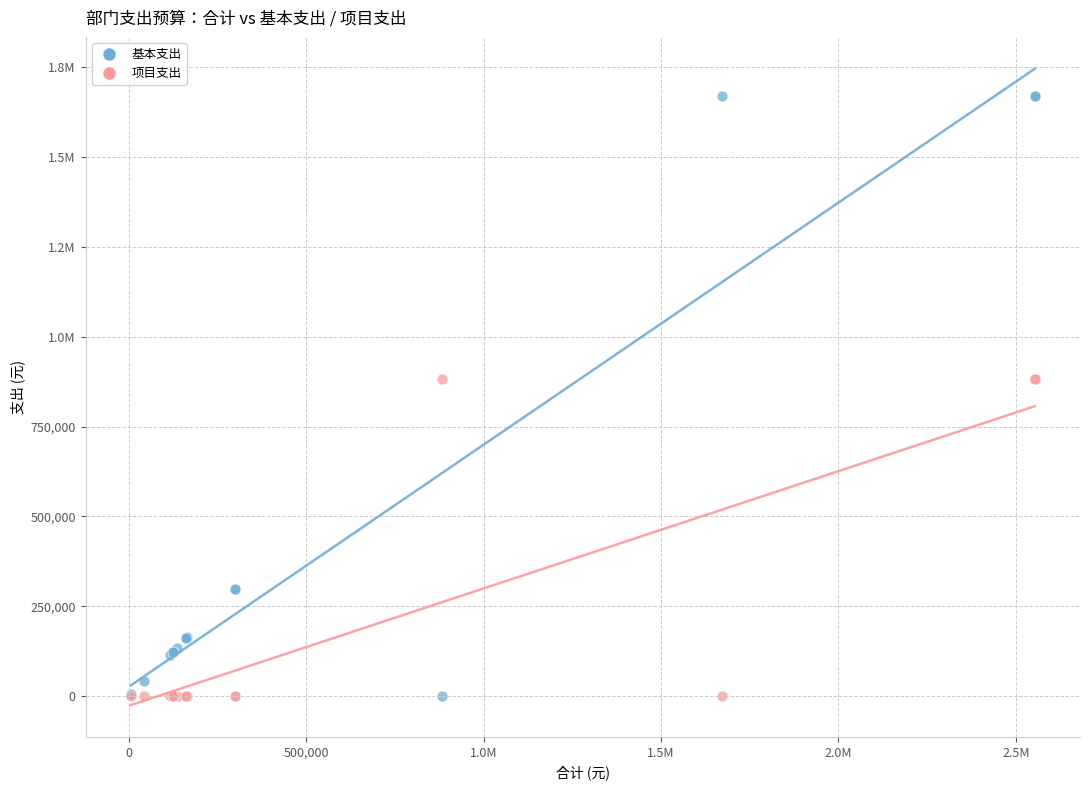

What are all the series names shown in the legend?

基本支出, 项目支出